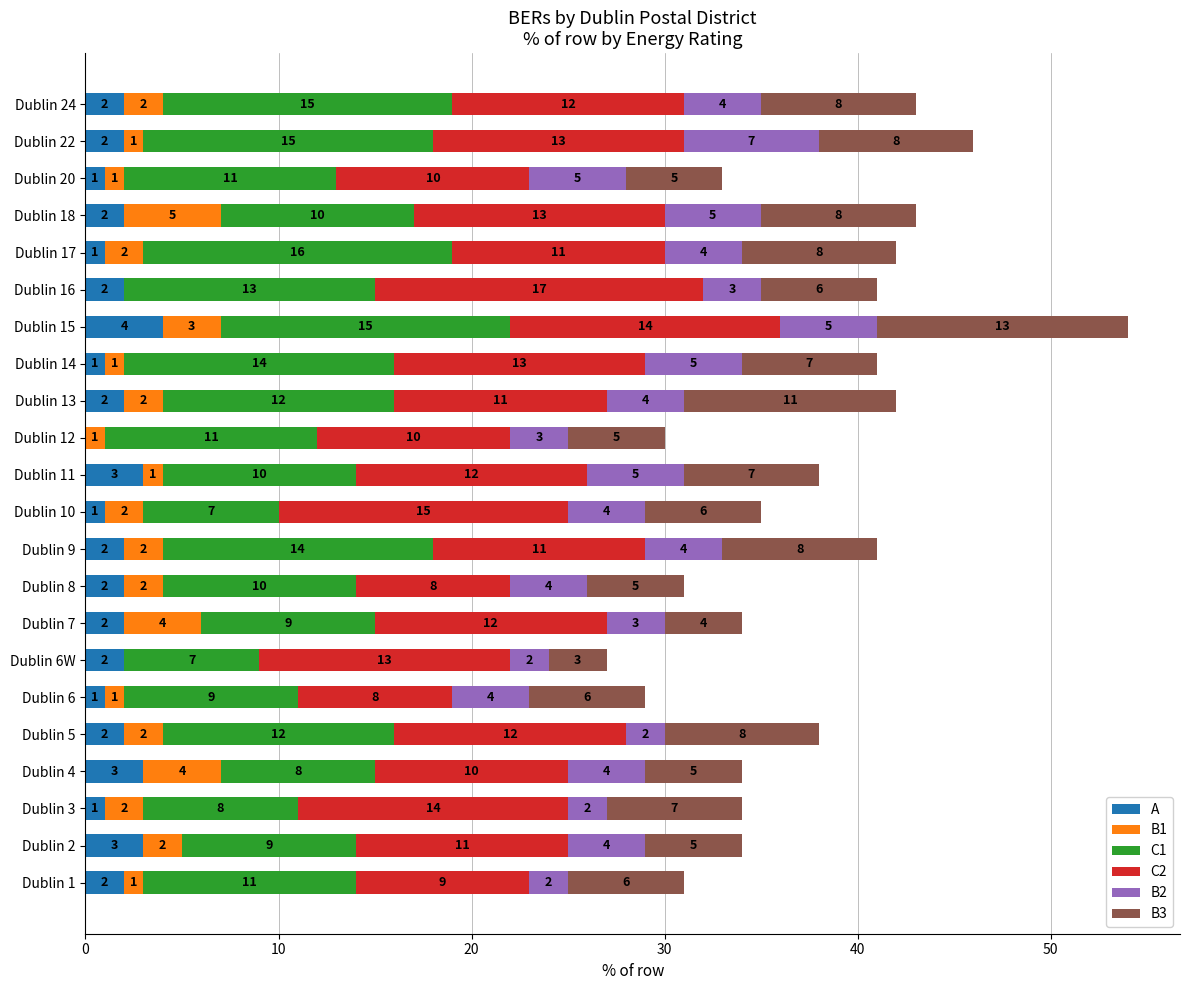

What is the maximum value for A?

4